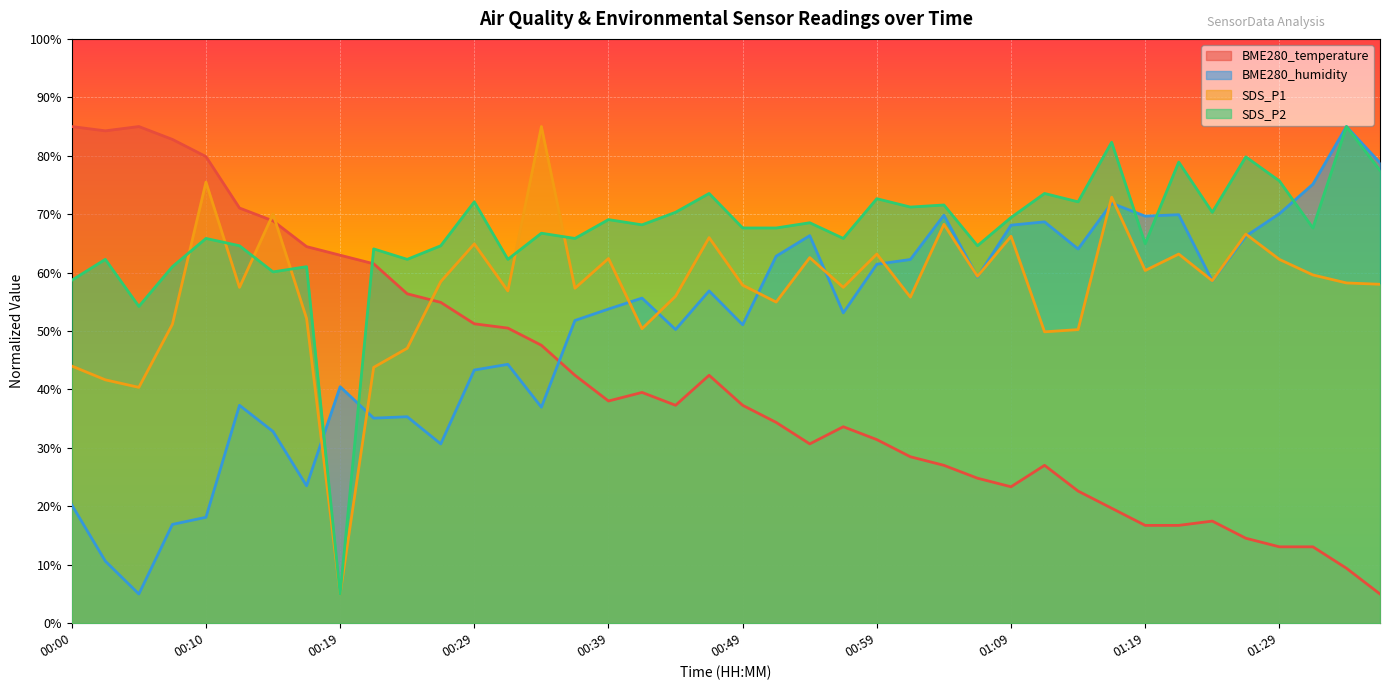

At 00:12, list the series in order from smallest to largest.

BME280_humidity, SDS_P1, SDS_P2, BME280_temperature